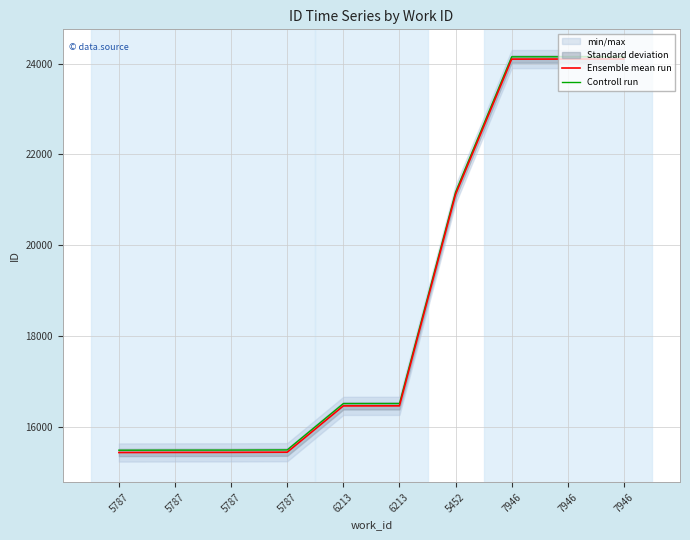

What is the value of the Controll run point at the 9th from the left?

24149